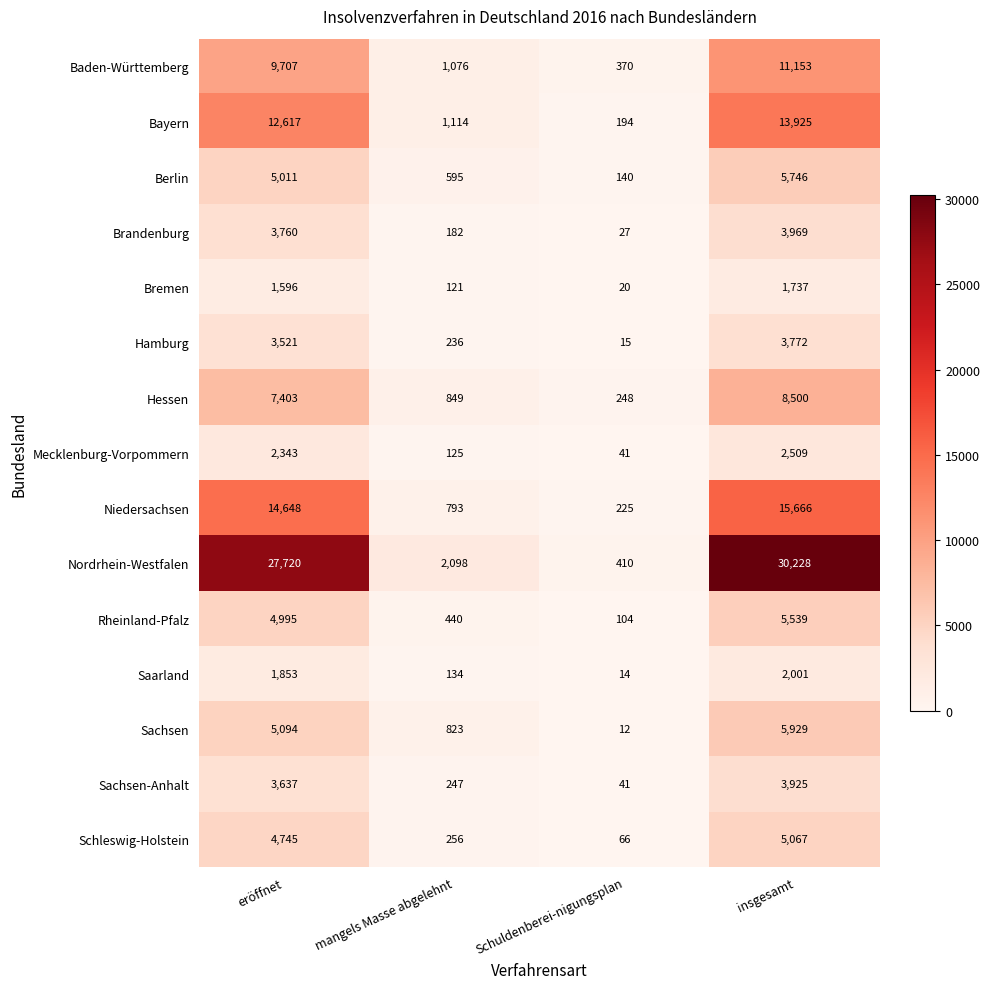

How many distinct data groups are displayed?

15